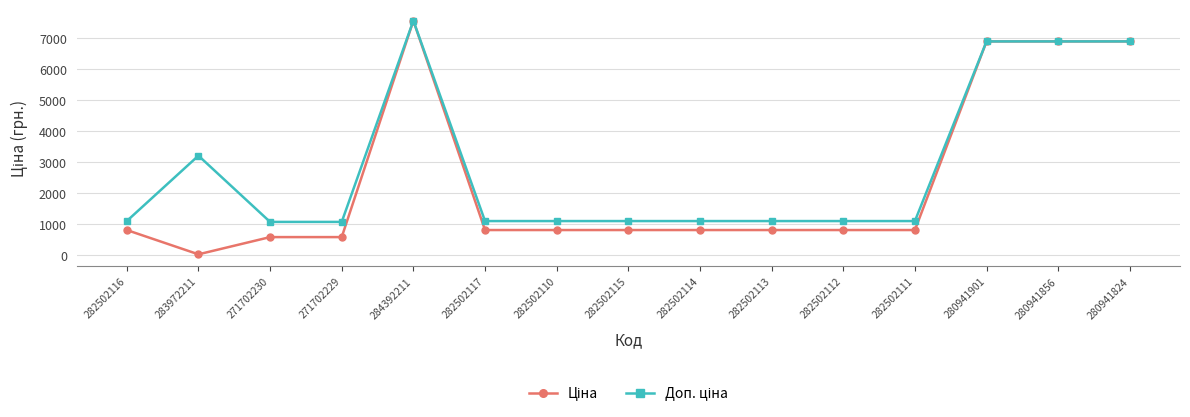

Which label corresponds to the largest value in the chart?

284392211